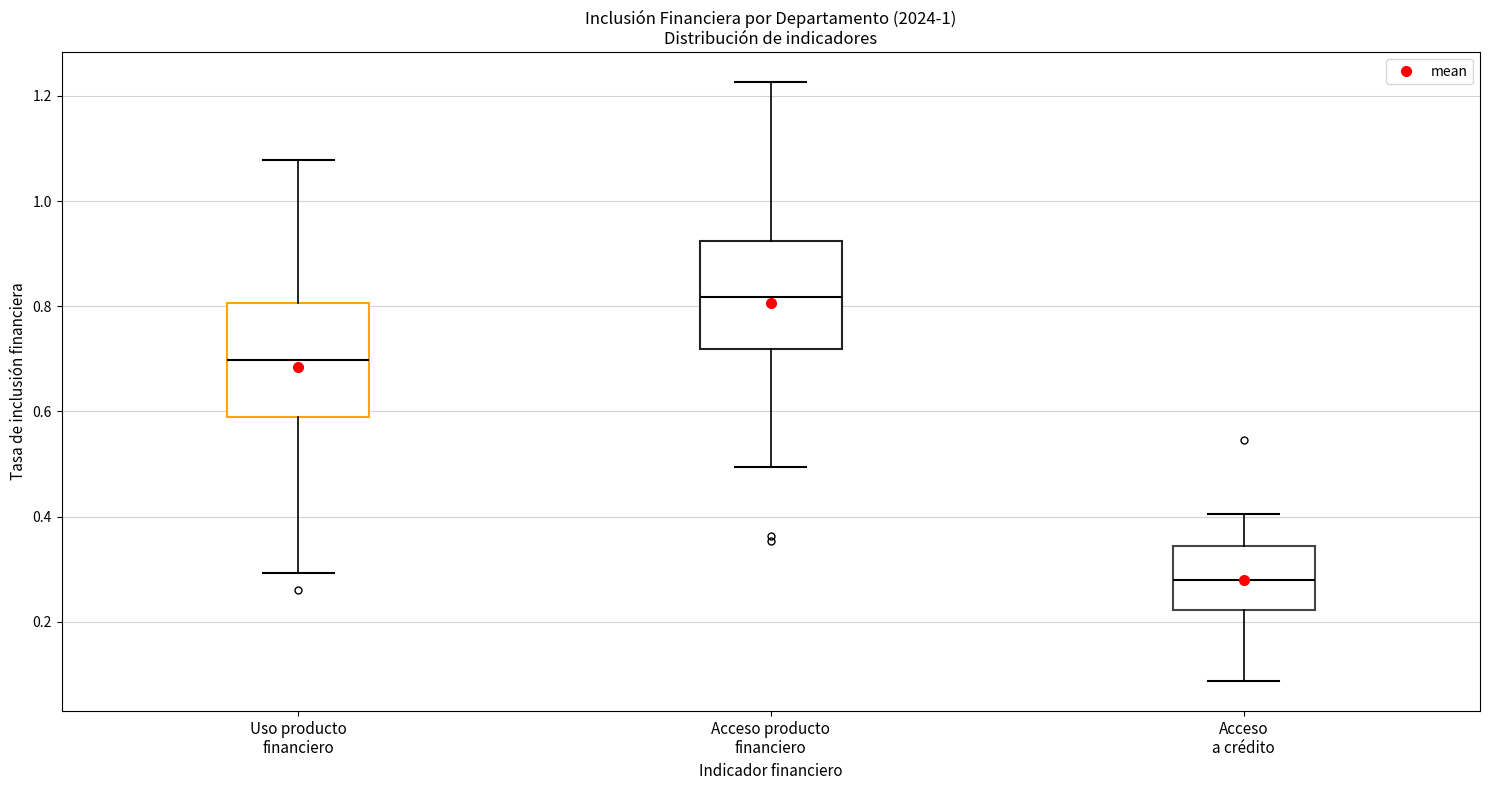

Reading left to right, transcribe this box plot: for each box, give where its median line is, the range the box spans, and where its two whiskers end, as read against the y-axis. The values are not printed on the chart, so give them approximately, as read against the axis.

Uso producto financiero: median 0.70, box 0.58 to 0.80, whiskers 0.30 to 1.08
Acceso producto financiero: median 0.82, box 0.72 to 0.92, whiskers 0.50 to 1.22
Acceso a crédito: median 0.28, box 0.22 to 0.34, whiskers 0.08 to 0.40